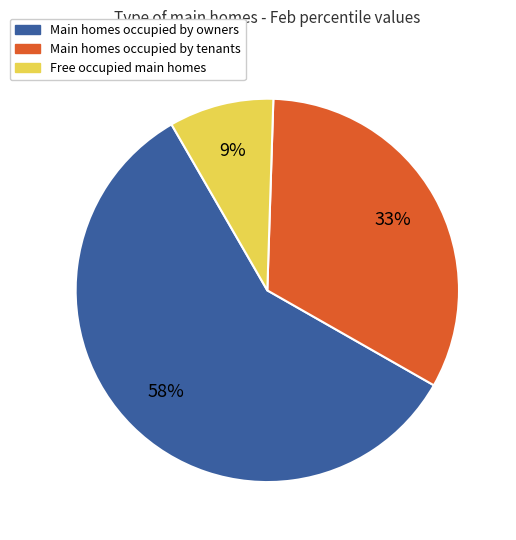

Count the number of slices in the pie.

3